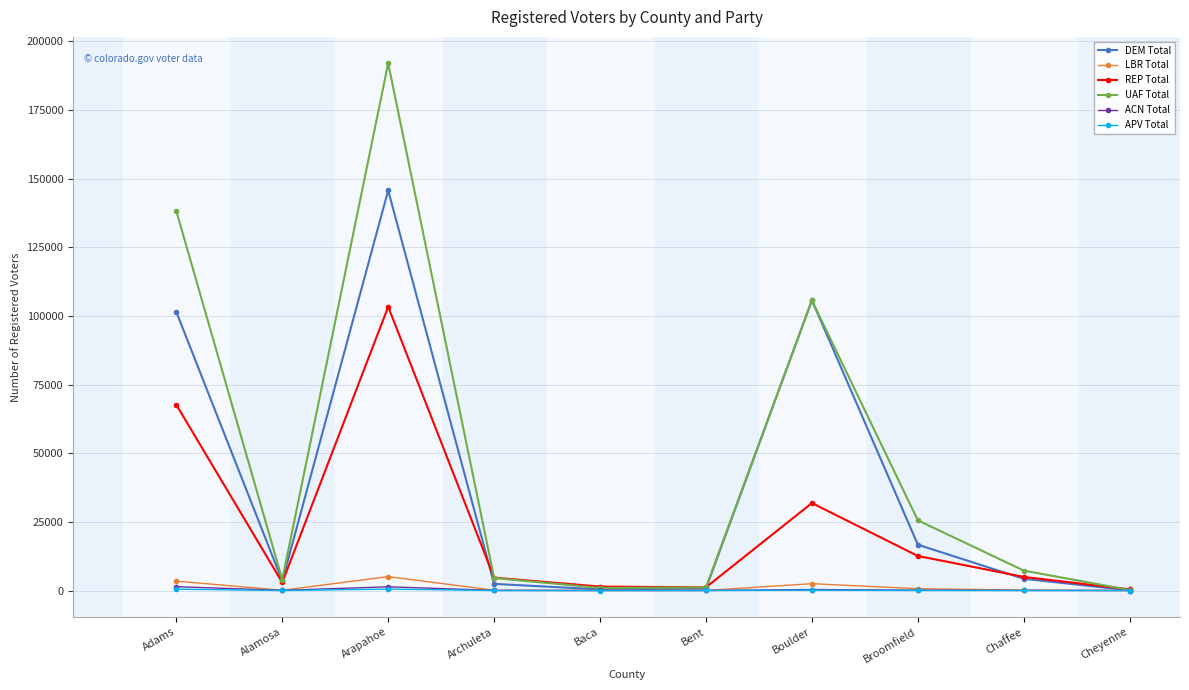

Which category has the highest value in the DEM Total series?

Arapahoe